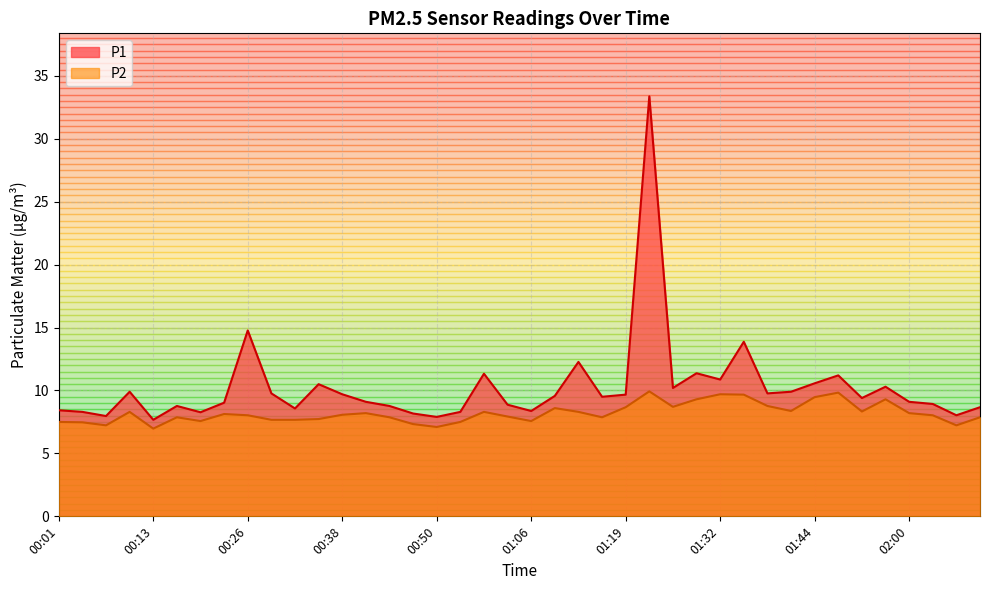

What is the difference between the maximum and minimum values in the P1 series?

25.7